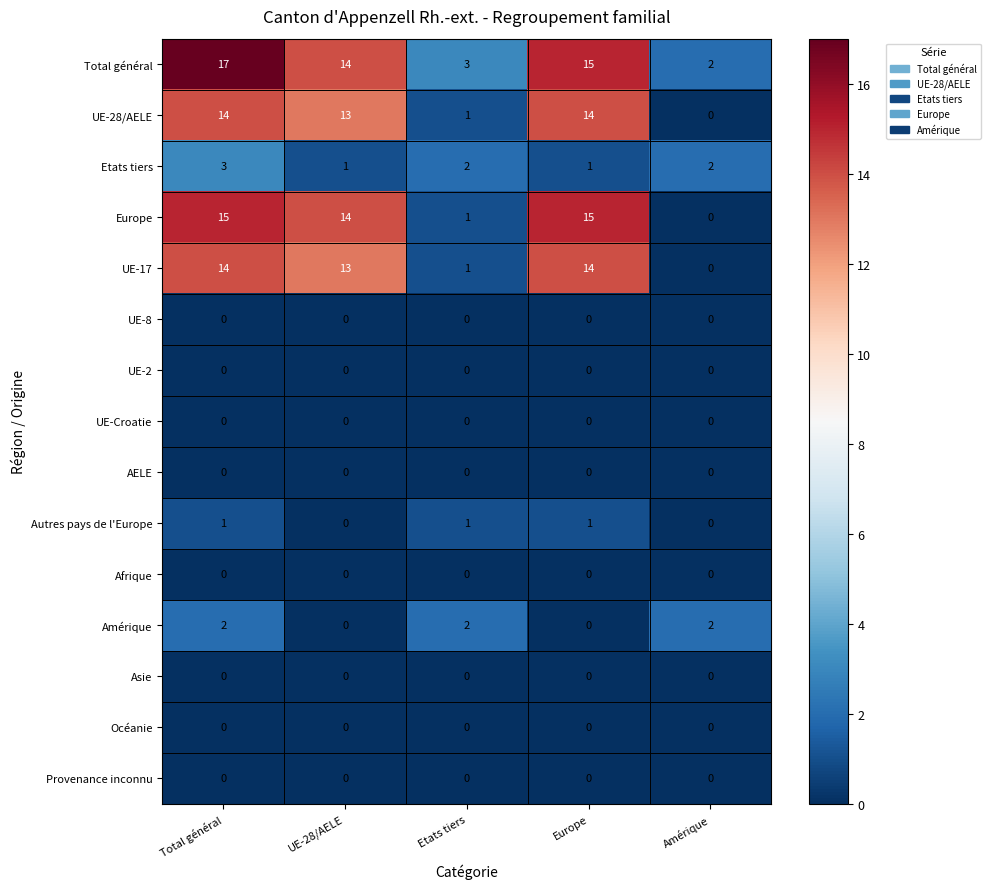

True or false: UE-28/AELE has a value of 5 at Europe.

False